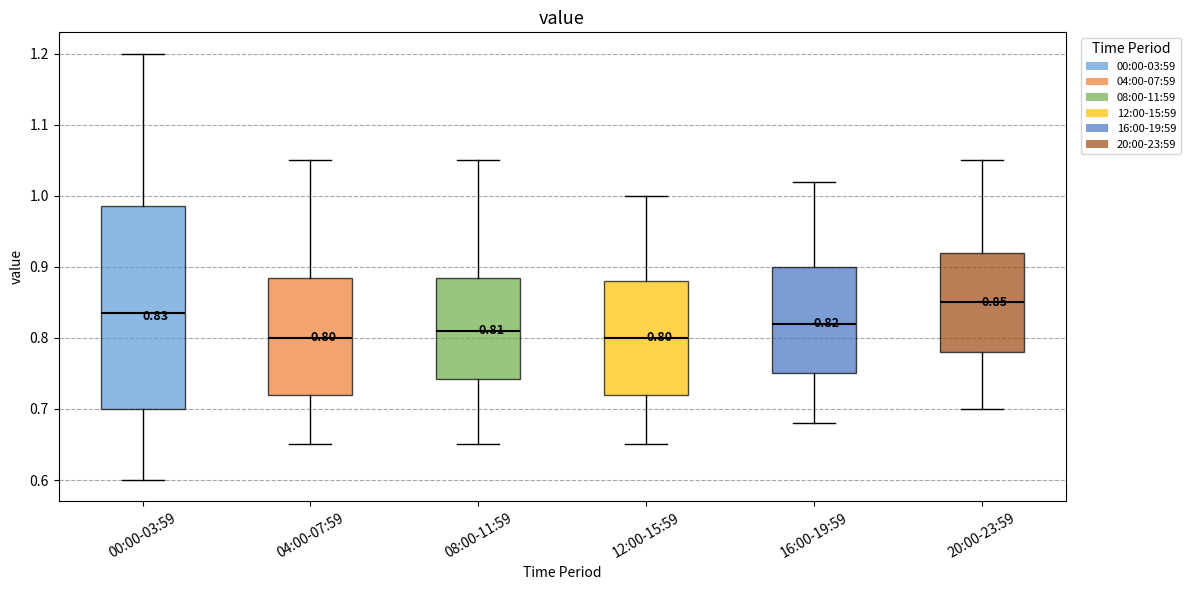

Comparing the boxes themselves (not the whiskers), which one is the tallest?

00:00-03:59